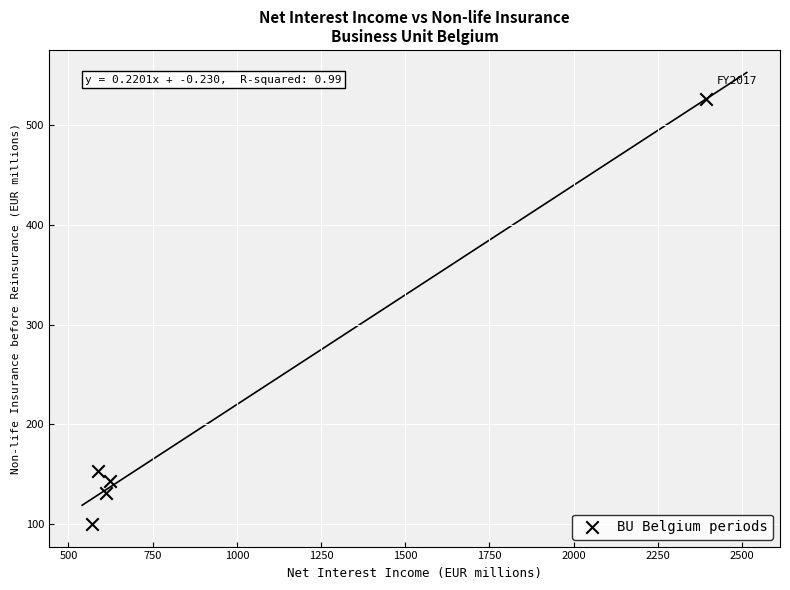

What is the range of Y values (max minus min)?

426.4